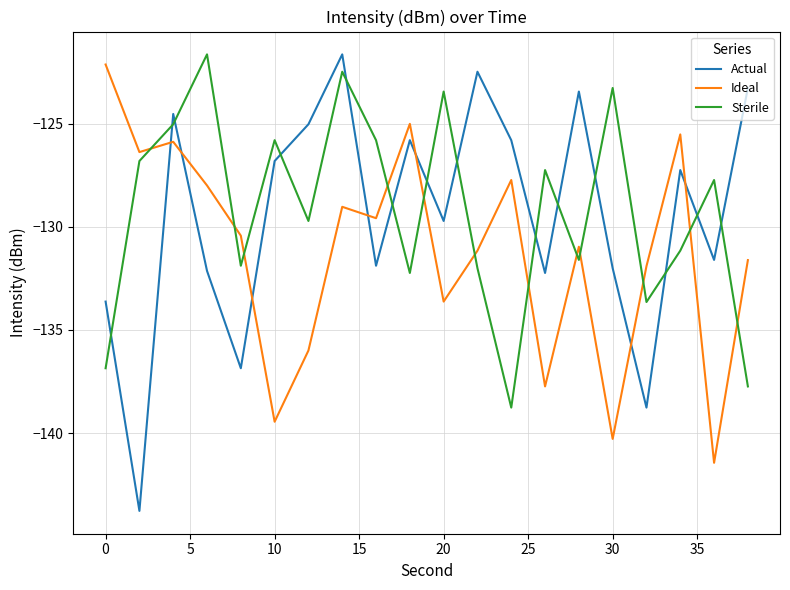

How many times do Actual and Ideal cross each other?

7